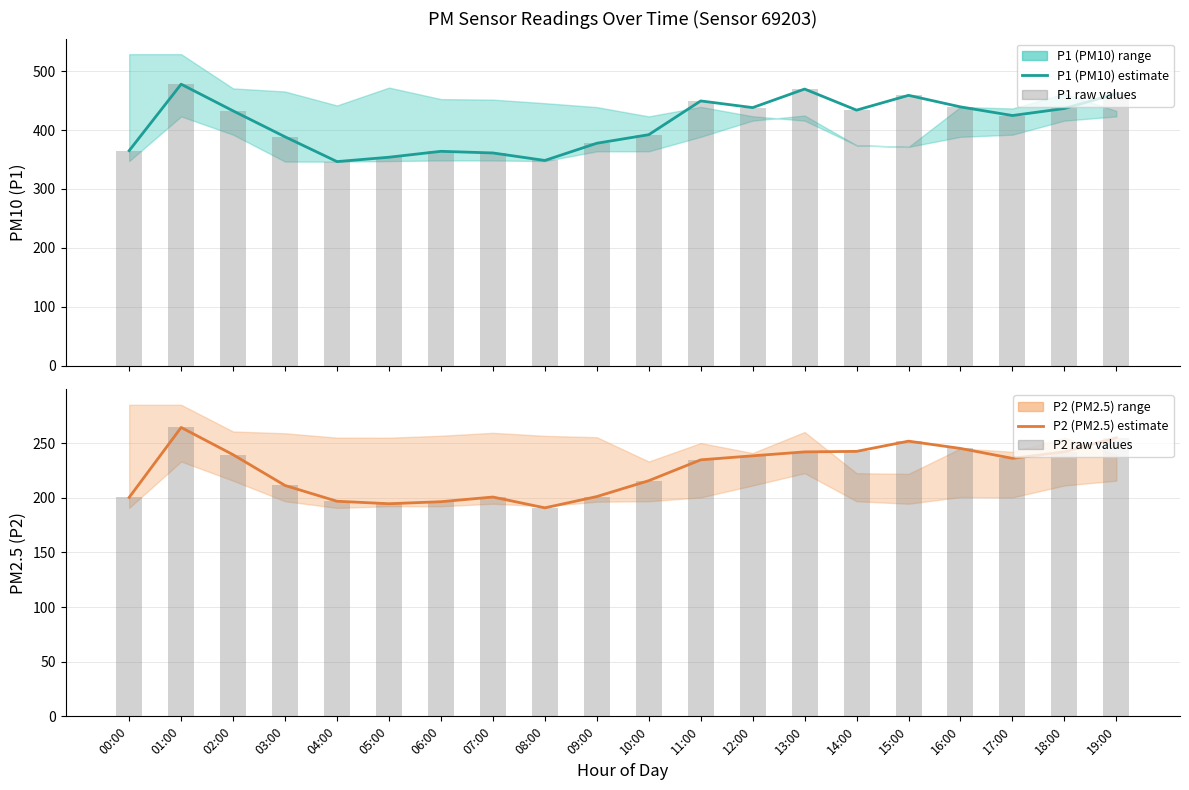

The value of P2 (PM2.5) estimate at 05:00 is 194.6. True or false?

True